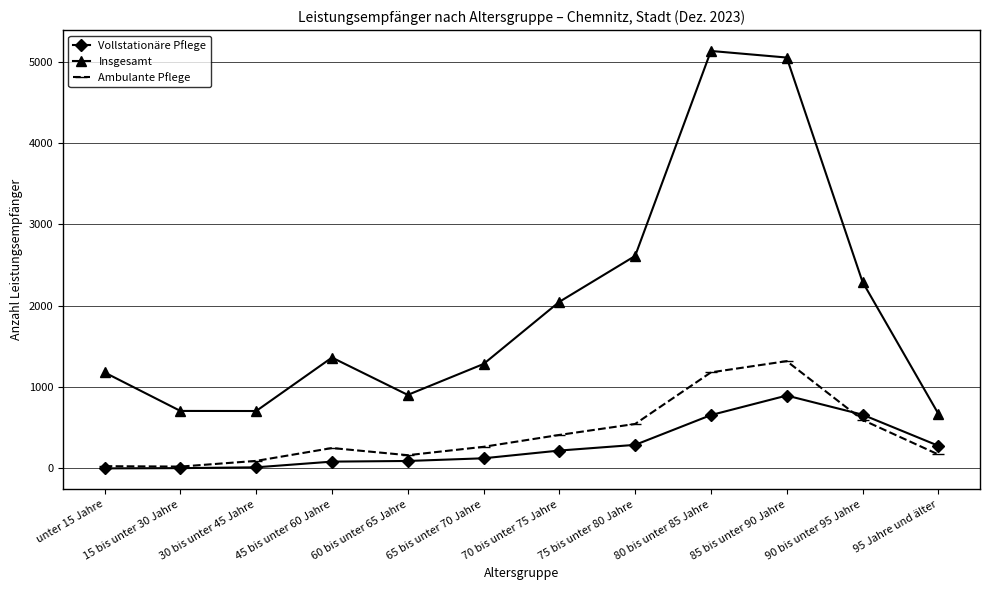

Does the chart have visible grid lines?

Yes